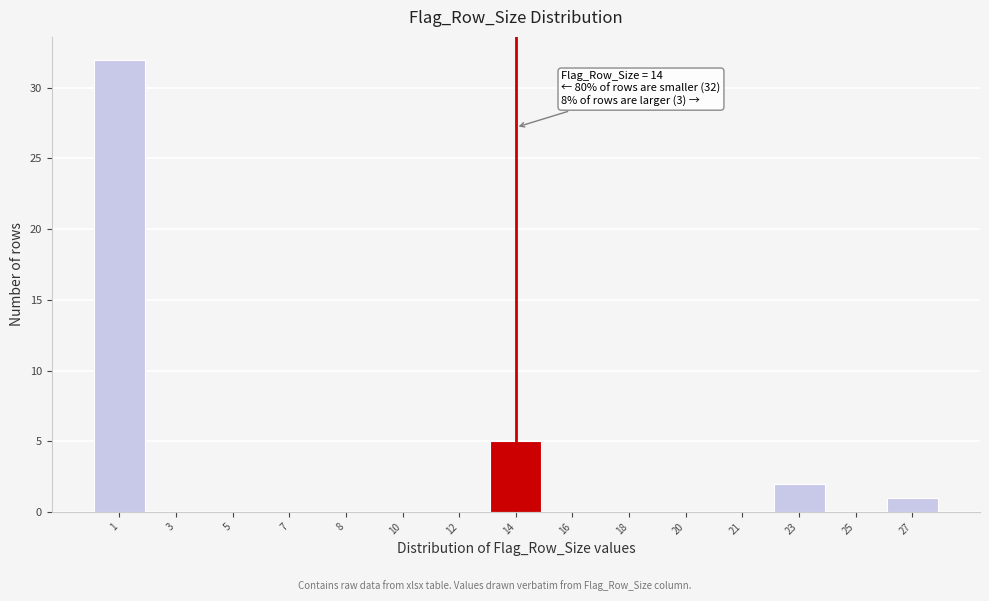

Reading left to right, transcribe all the data shown in this chart.

1=32	3=0	5=0	7=0	8=0	10=0	12=0	14=5	16=0	18=0	20=0	21=0	23=2	25=0	27=1